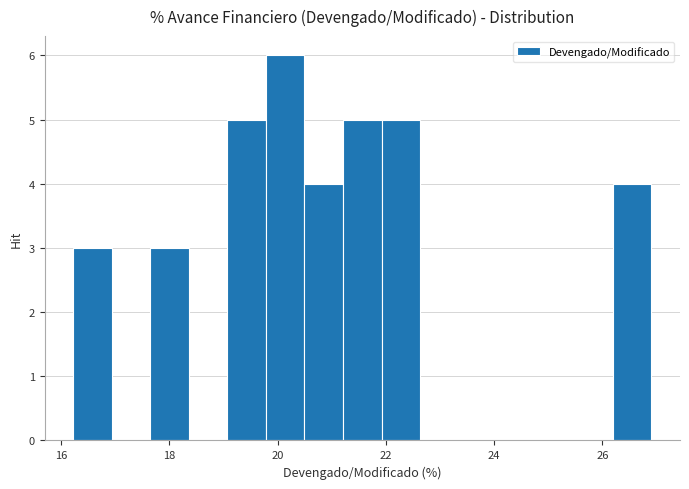

Around what value on the x-axis is the tallest bar? Give the approximate position of its centre, as read against the axis.

20.2